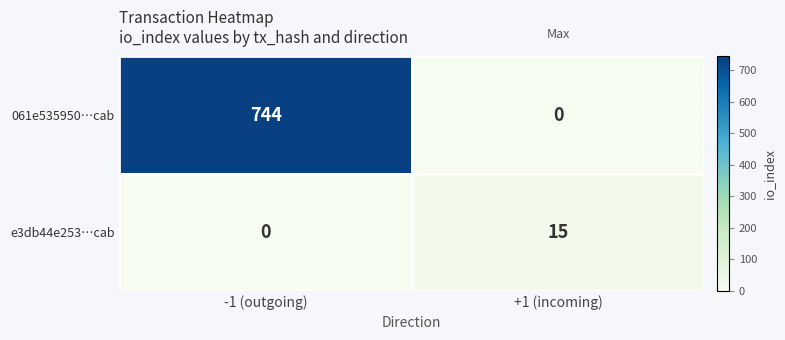

The value of e3db44e253…cab at +1 (incoming) is 15. True or false?

True